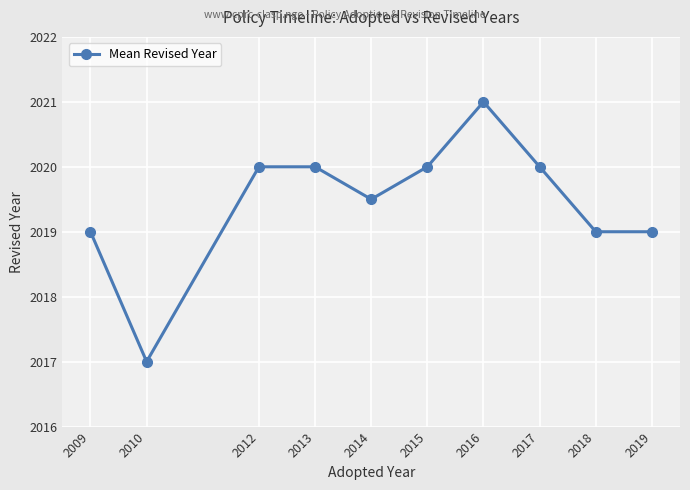

What is the value of the 7th point from the left?

2021.0